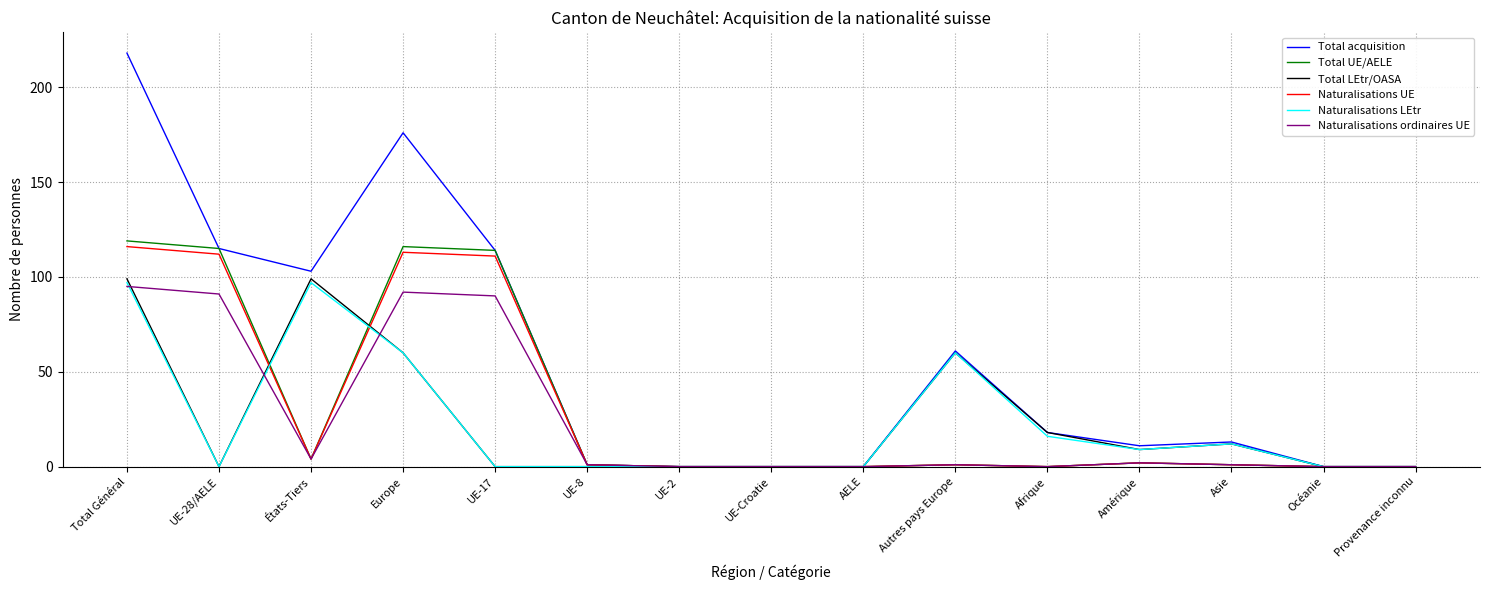

At which category is the sum across all series the highest?

Total Général